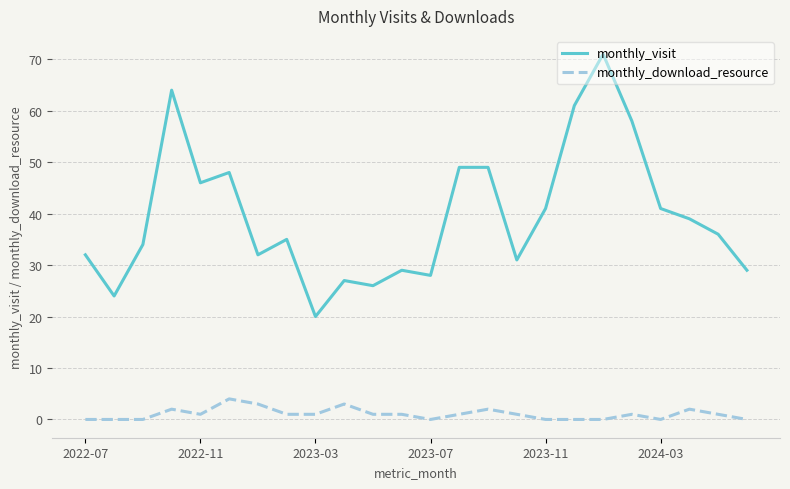

Which series has the largest range (max minus min)?

monthly_visit